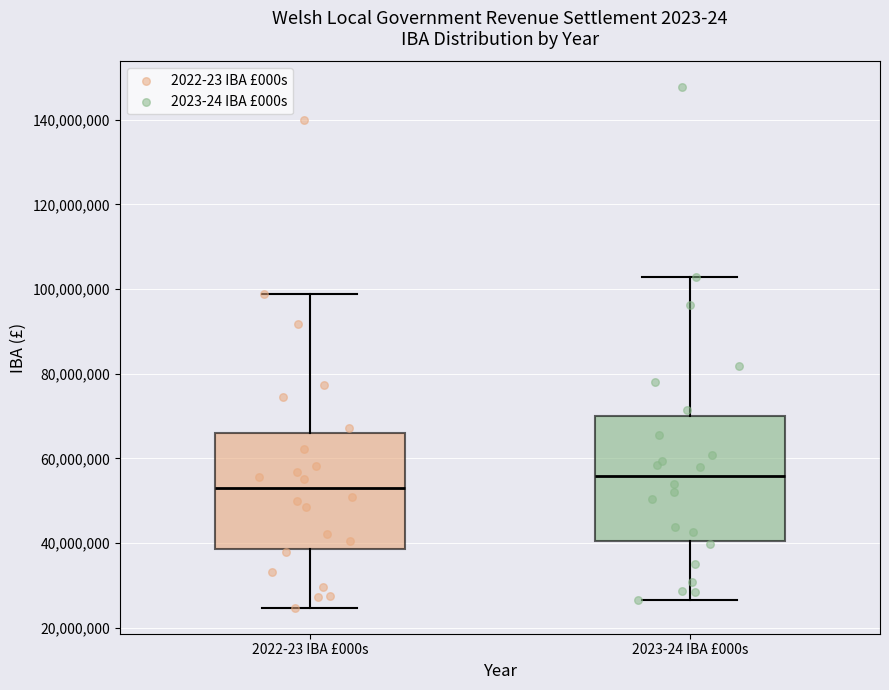

Reading left to right, transcribe this box plot: for each box, give where its median line is, the range the box spans, and where its two whiskers end, as read against the y-axis. The values are not printed on the chart, so give them approximately, as read against the axis.

2022-23 IBA £000s: median 52000000, box 38000000 to 66000000, whiskers 24000000 to 98000000
2023-24 IBA £000s: median 56000000, box 40000000 to 70000000, whiskers 26000000 to 102000000